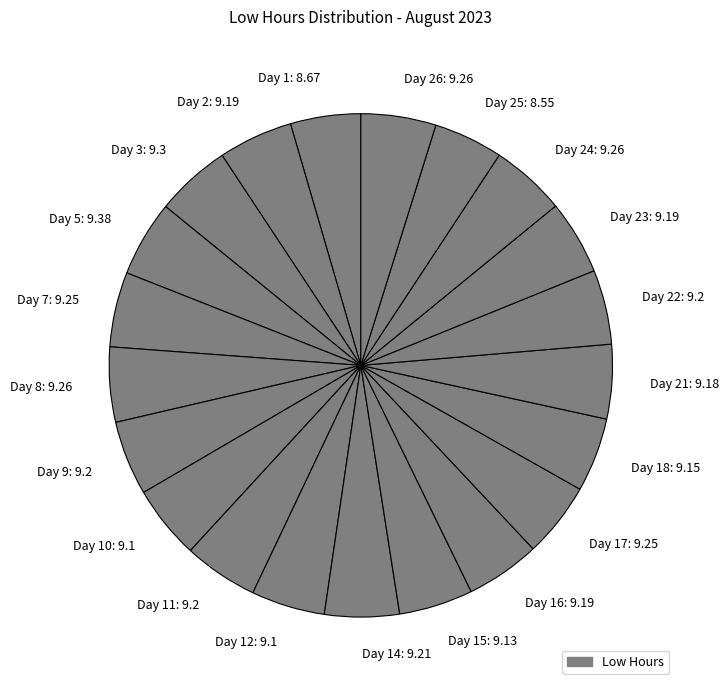

Is there any slice that represents more than half of the pie?

No